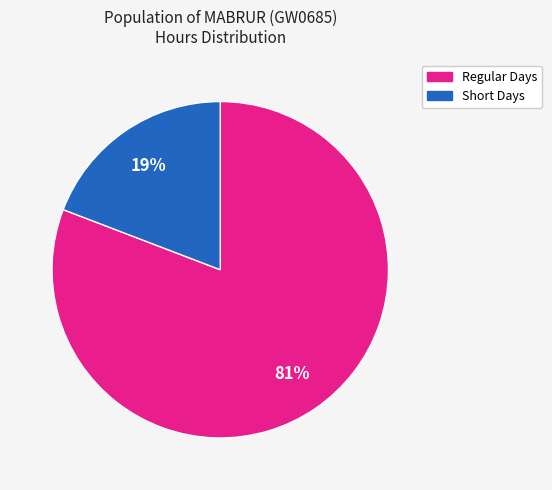

To the nearest percent, what is the difference between the largest and smallest slice percentages?

62%